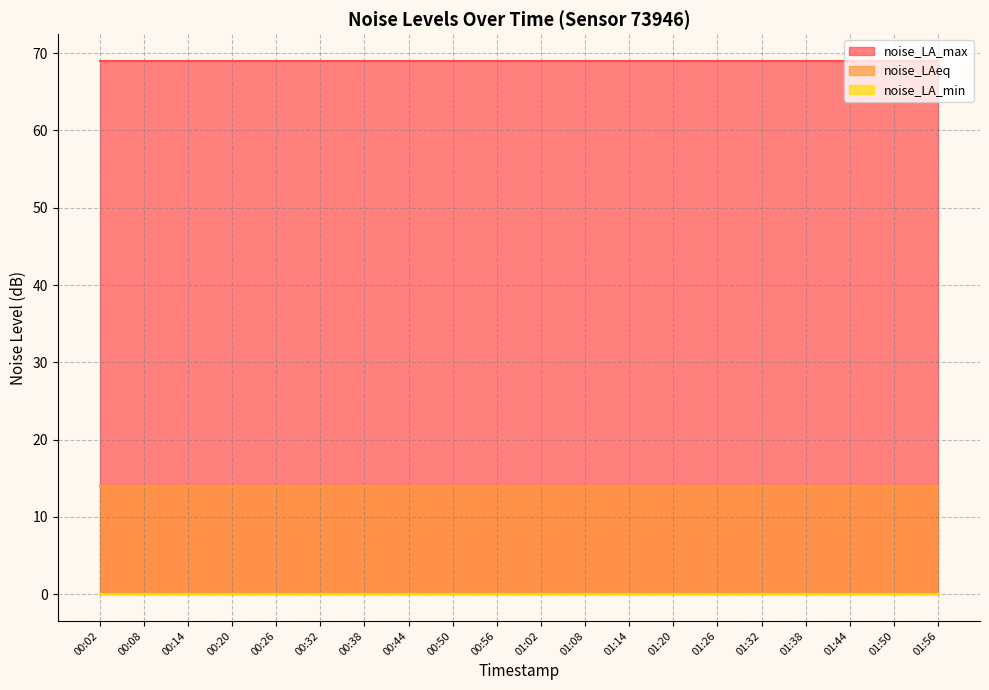

What are all the series names shown in the legend?

noise_LA_max, noise_LAeq, noise_LA_min